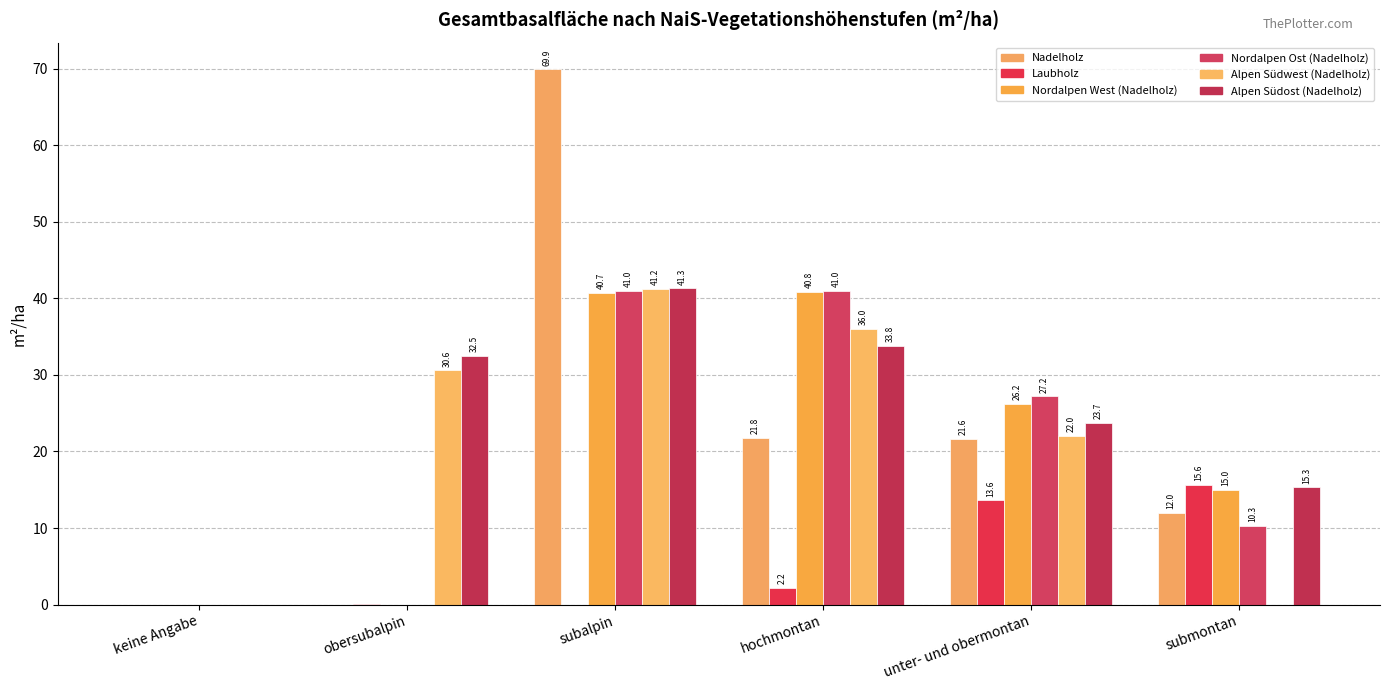

How many data points does each series have?

6